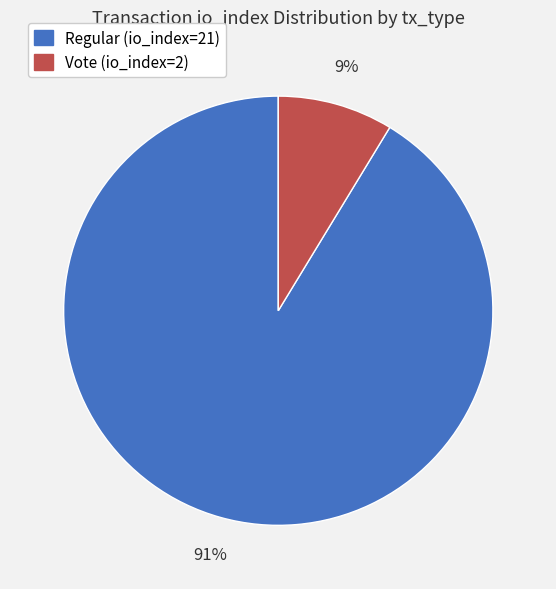

Does Regular (io_index=21) represent more than half of the total?

Yes